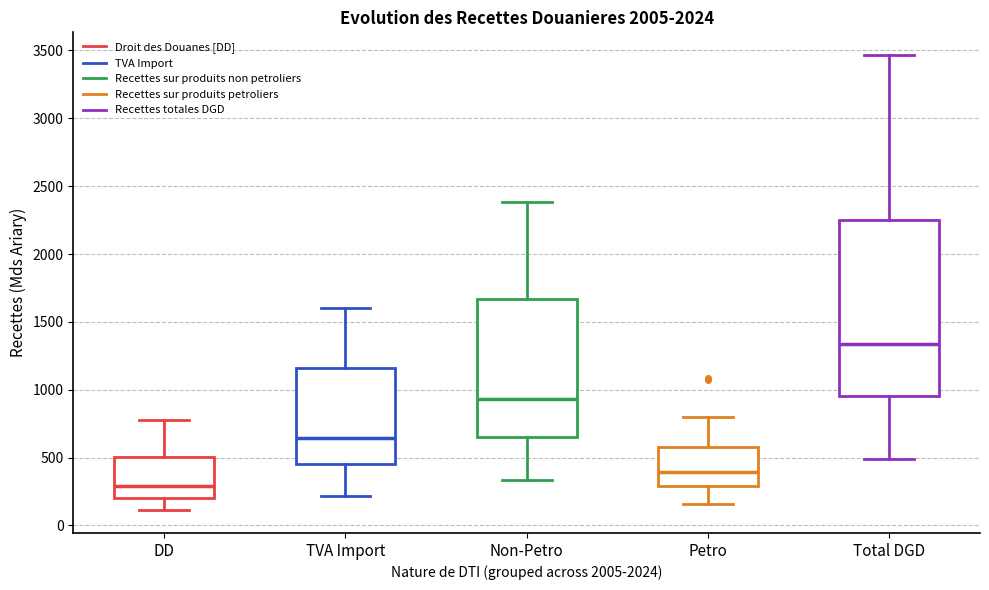

Which box is the tallest, from its lower edge to its upper edge?

Total DGD